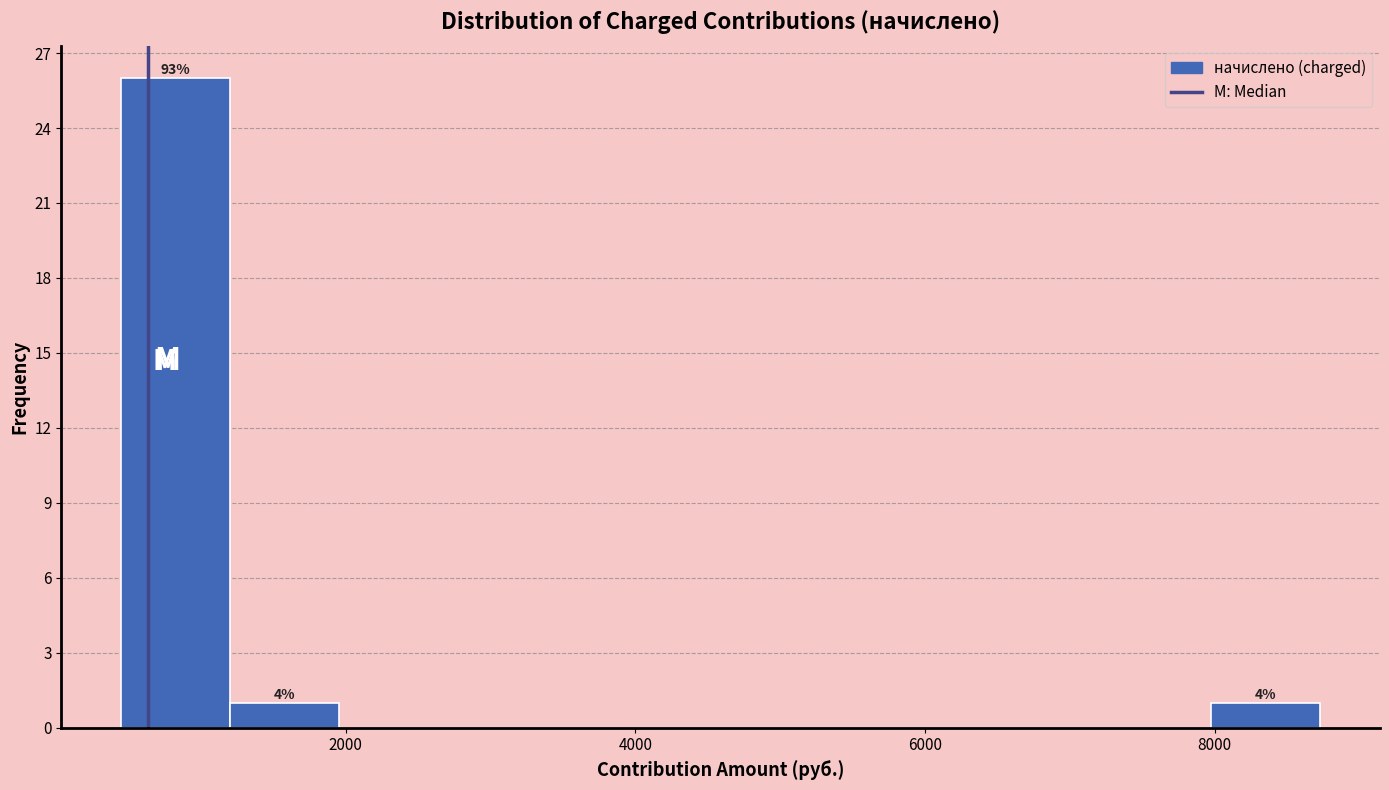

Around what value on the x-axis is the tallest bar? Give the approximate position of its centre, as read against the axis.

800